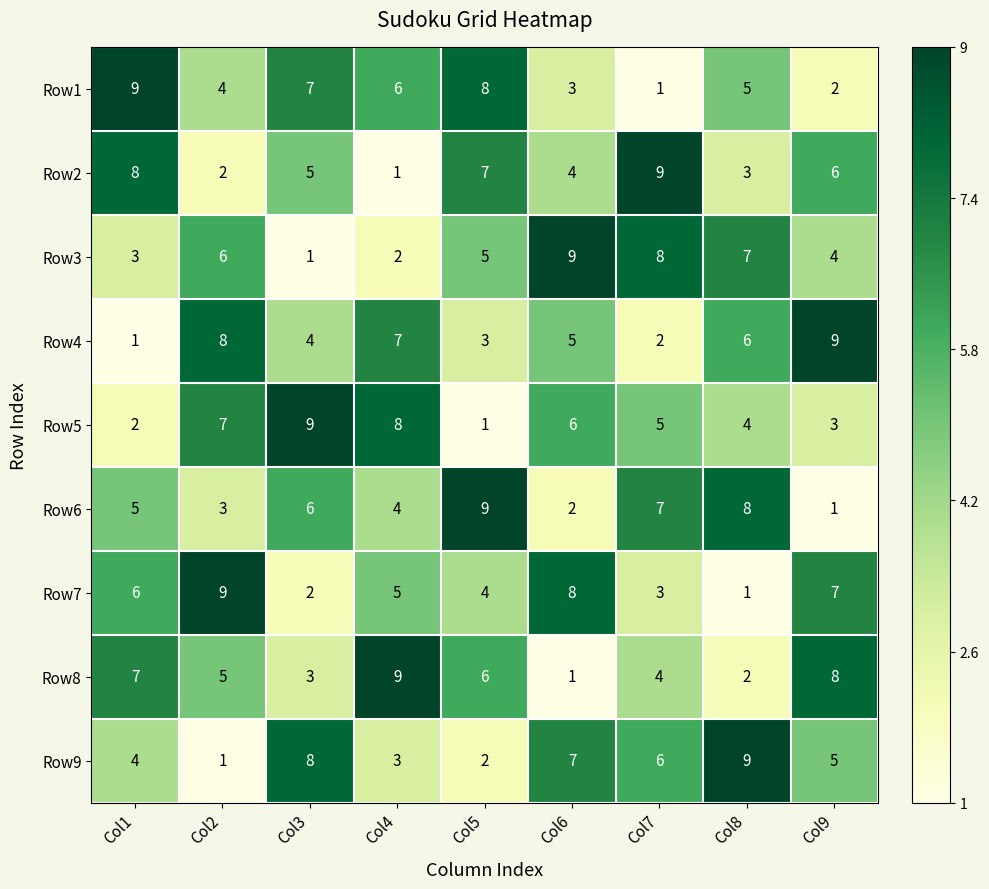

The Row5 series shows 1 at Col1. True or false?

False